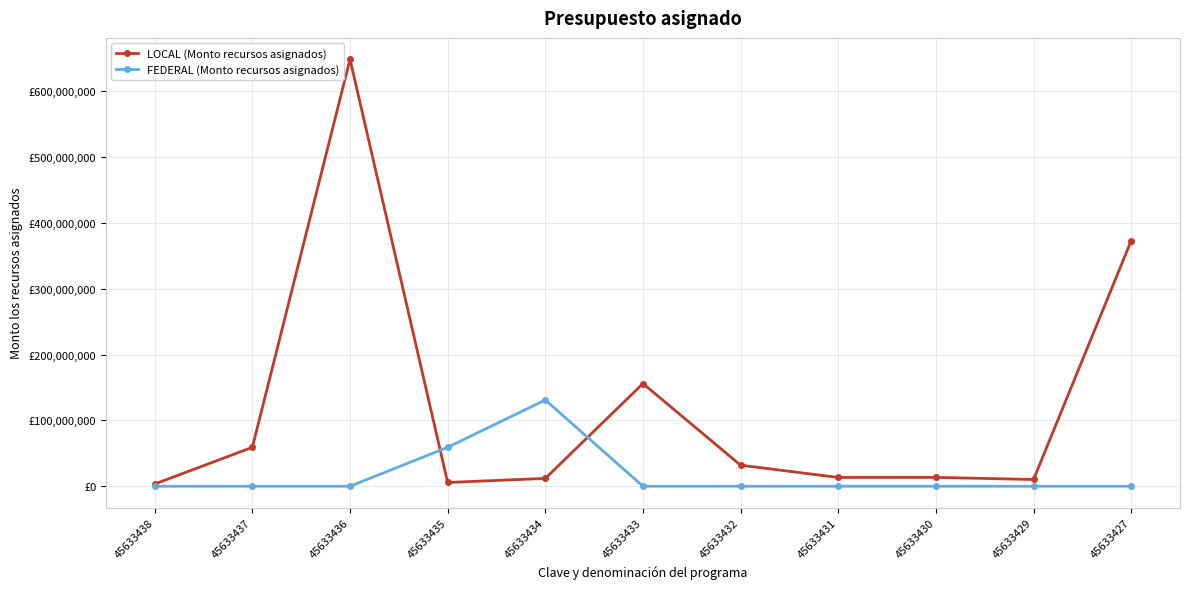

What are all the series names shown in the legend?

LOCAL (Monto recursos asignados), FEDERAL (Monto recursos asignados)